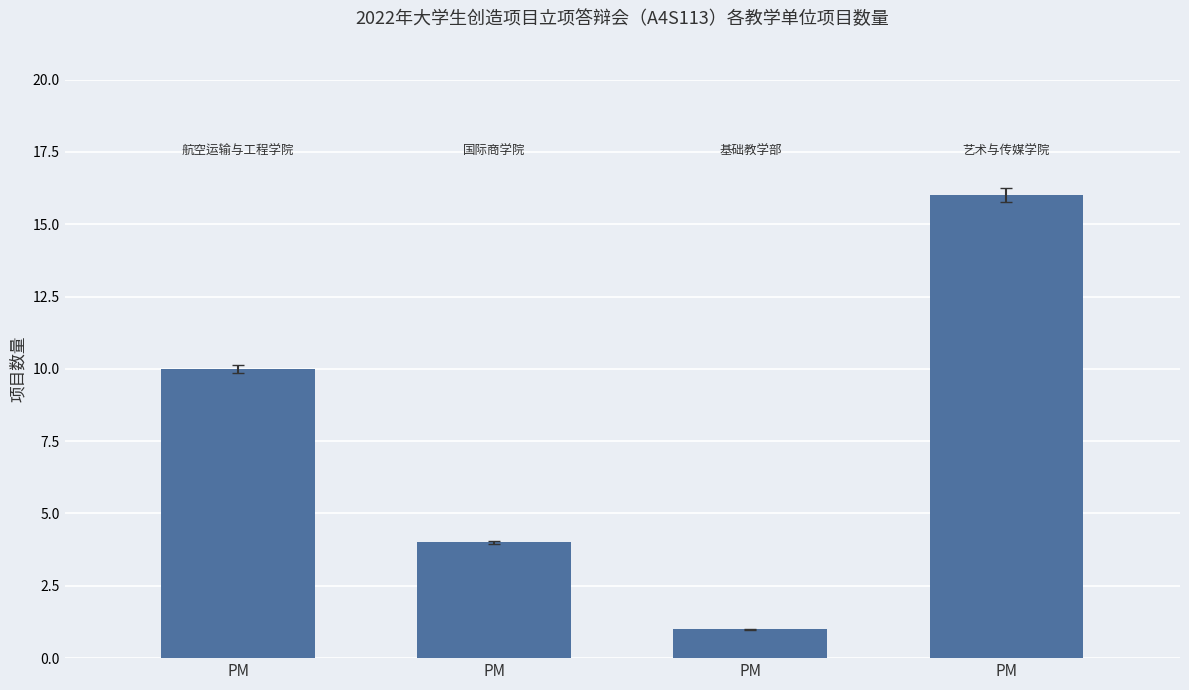

List the labels in order of value, smallest first.

PM, PM, PM, PM